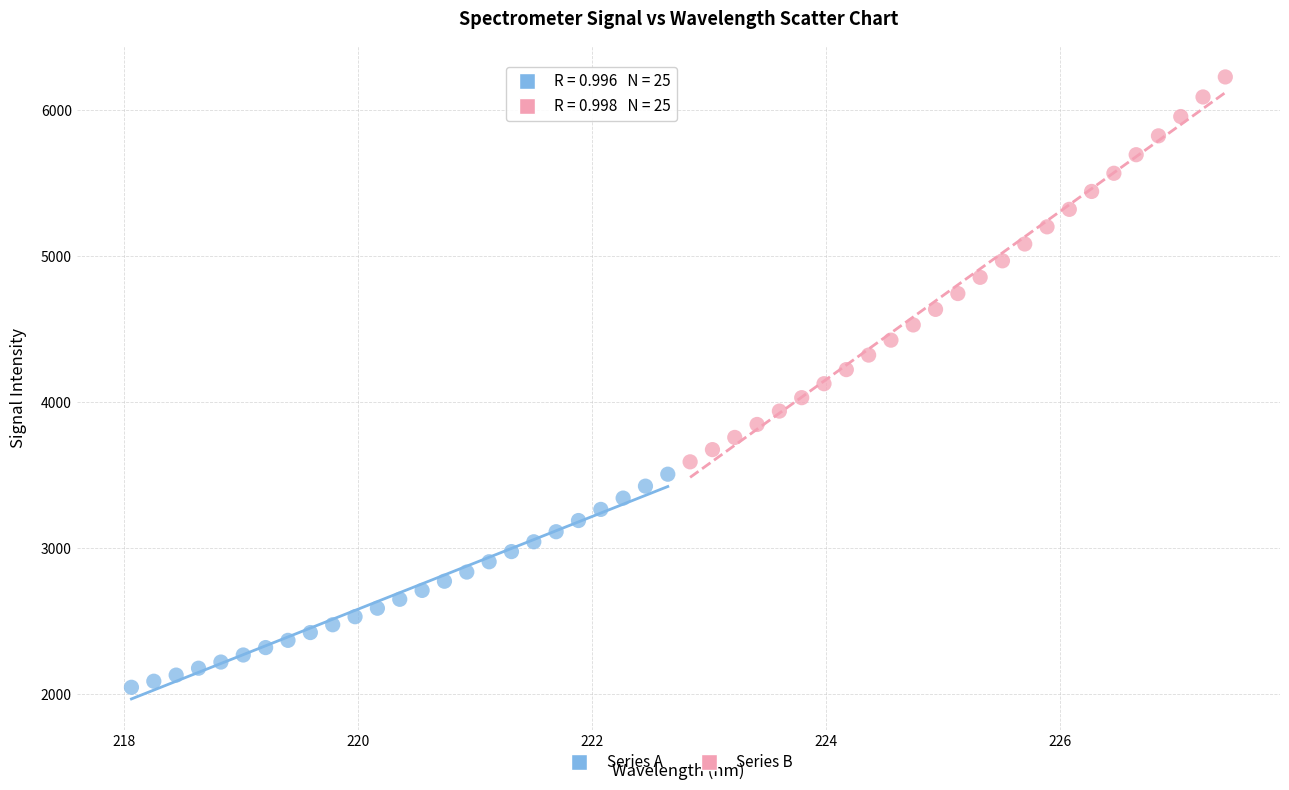

Which series has the widest spread of Y values?

Series B